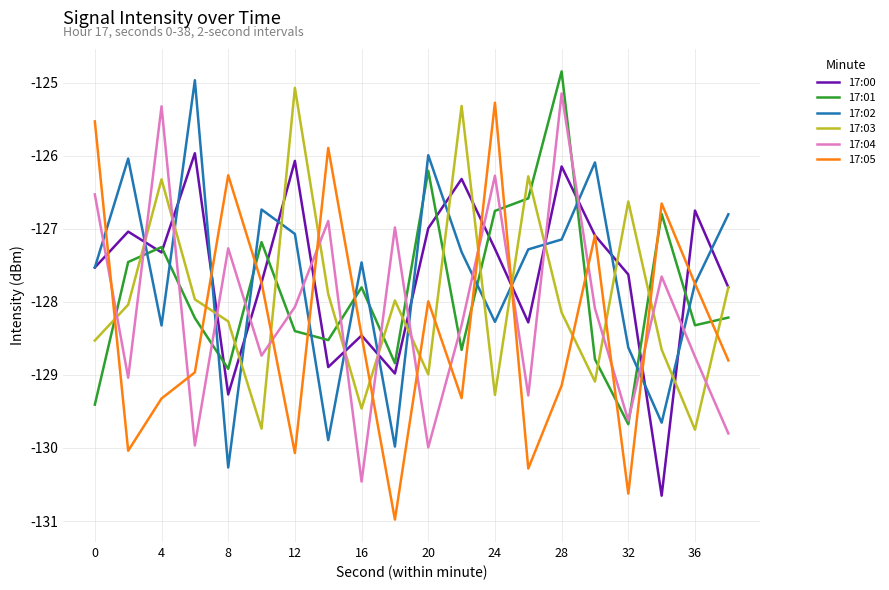

How many times do 17:03 and 17:05 cross each other?

13